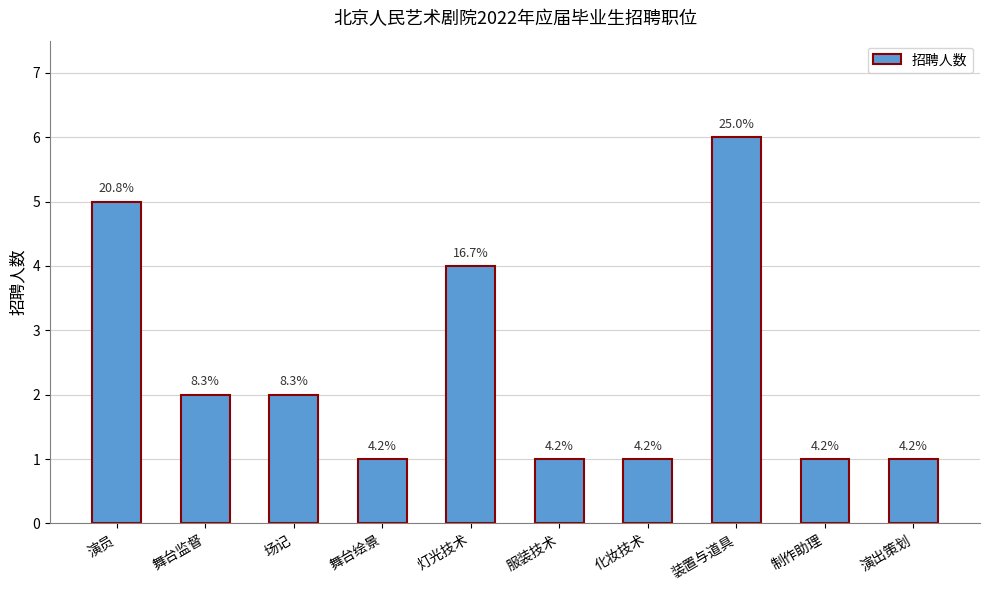

True or false: the data shows 1 at 舞台绘景.

True